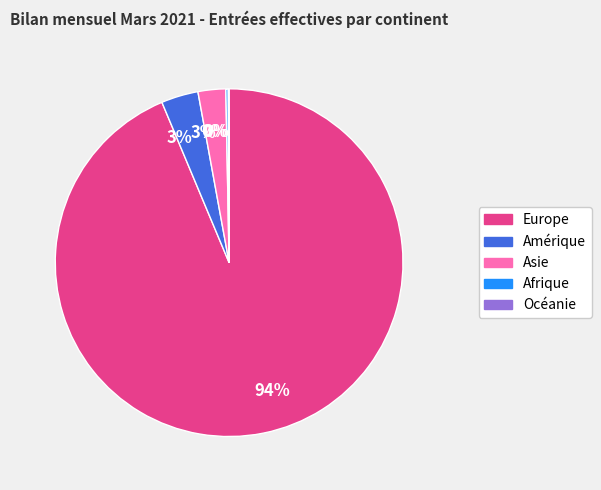

Is there any slice that represents more than half of the pie?

Yes